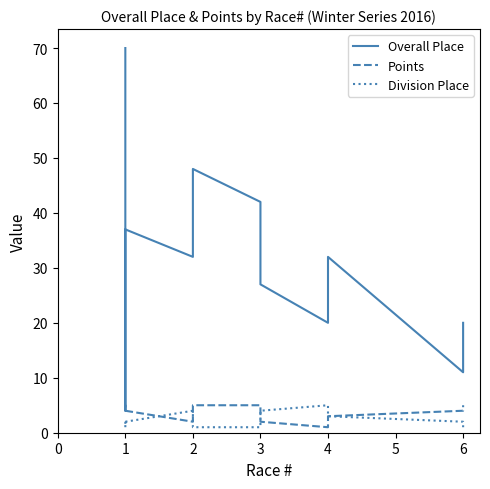

The Overall Place series shows 27 at 1. True or false?

False